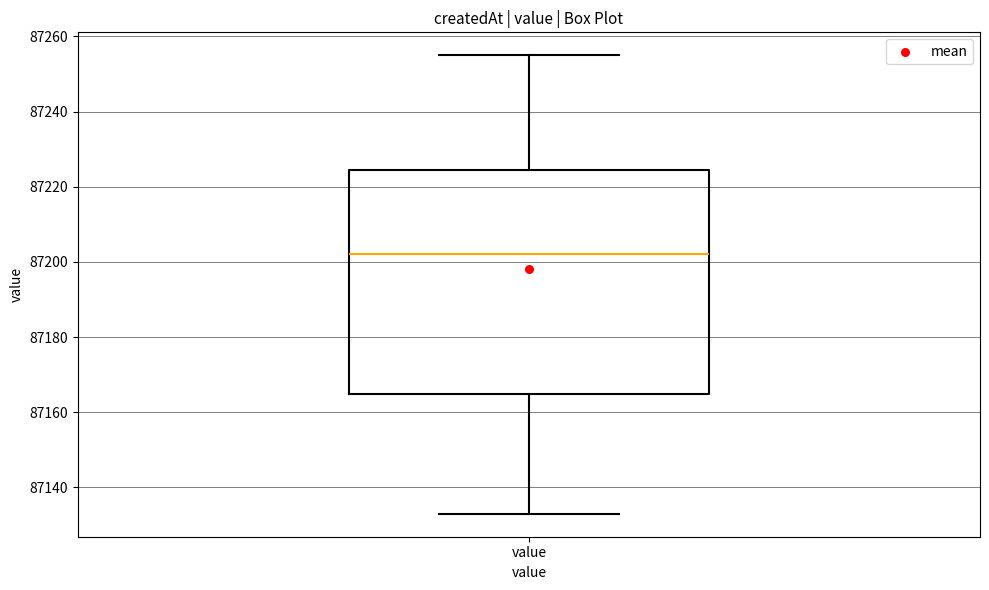

Read this box plot against the y-axis: the position of the median line, the range covered by the box, and the ends of both whiskers. The values are not printed on the chart, so give them approximately, as read against the axis.

median 87202, box 87166 to 87224, whiskers 87134 to 87256